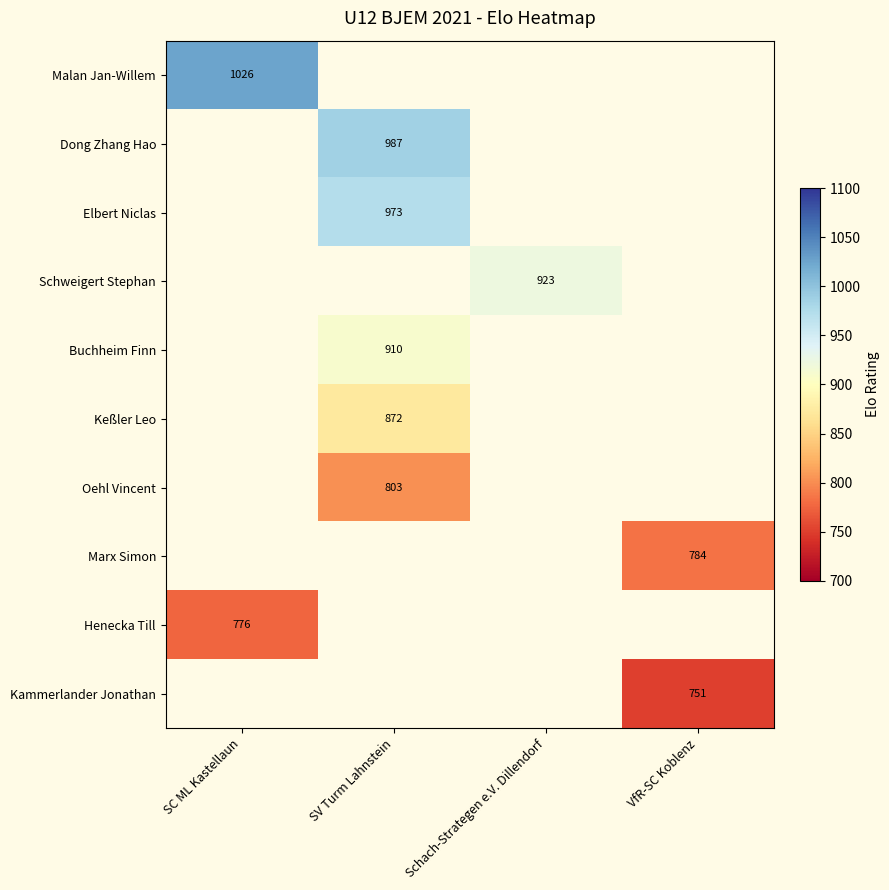

The value of Marx Simon at VfR-SC Koblenz is 251. True or false?

False